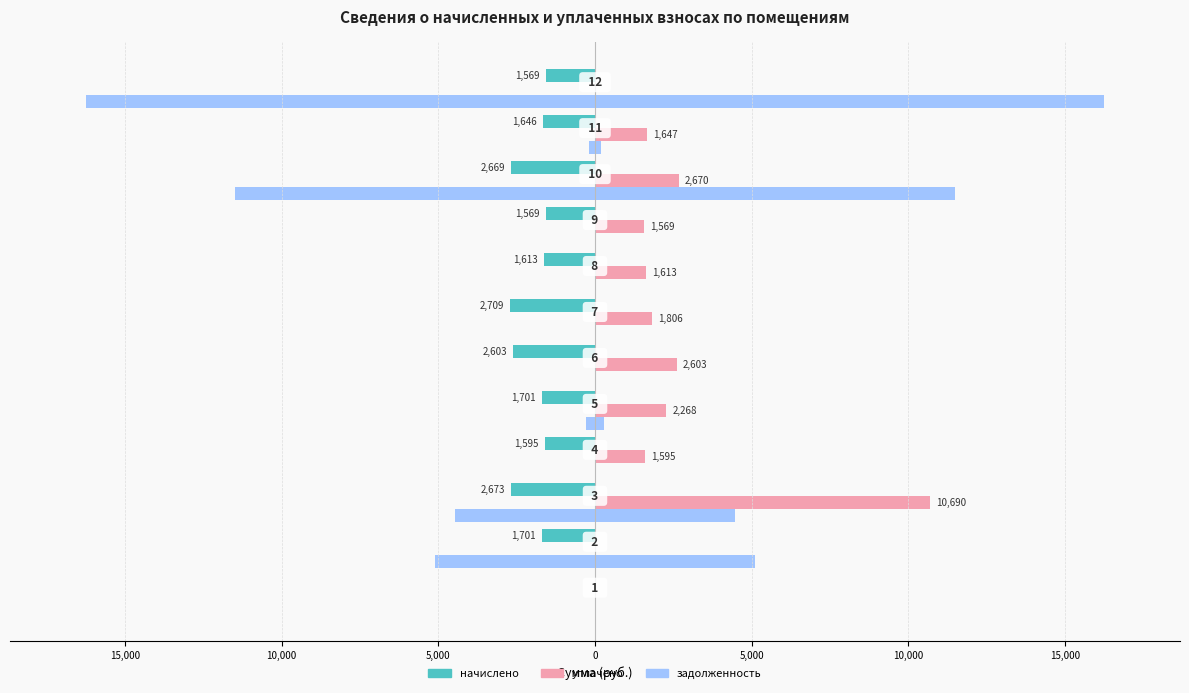

Reading left to right, what are all the values shown in this chart?

начислено: 0.0	-1701.0	-2672.5	-1594.7	-1701.0	-2602.9	-2709.2	-1613.0	-1569.1	-2668.9	-1646.0	-1569.1
уплачено: 0.0	0.0	10690.1	1594.7	2268.0	2602.9	1806.1	1613.0	1569.1	2670.0	1646.8	0.0
задолженность: 0.0	5122.7	4454.2	0.0	283.5	0.0	0.0	0.0	0.0	11488.6	206.1	16237.5